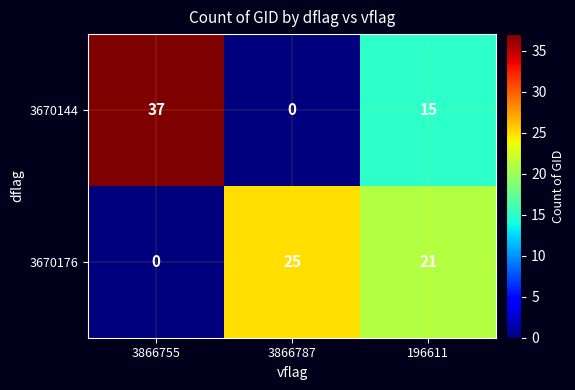

Reading left to right, what are all the values shown in this chart?

3670144: 3866755=37	3866787=0	196611=15
3670176: 3866755=0	3866787=25	196611=21